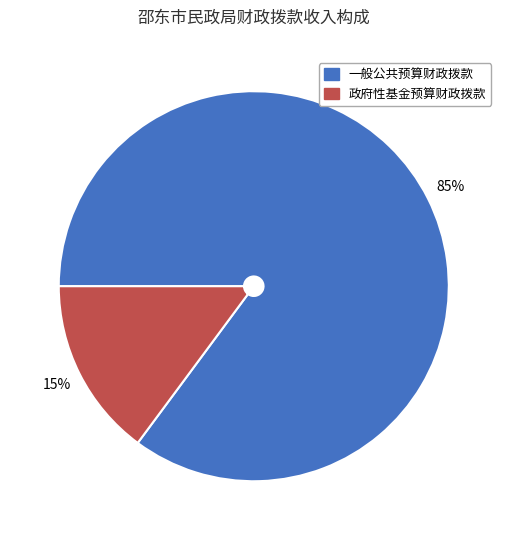

Combined, do 一般公共预算财政拨款 and 政府性基金预算财政拨款 account for over 50%?

Yes